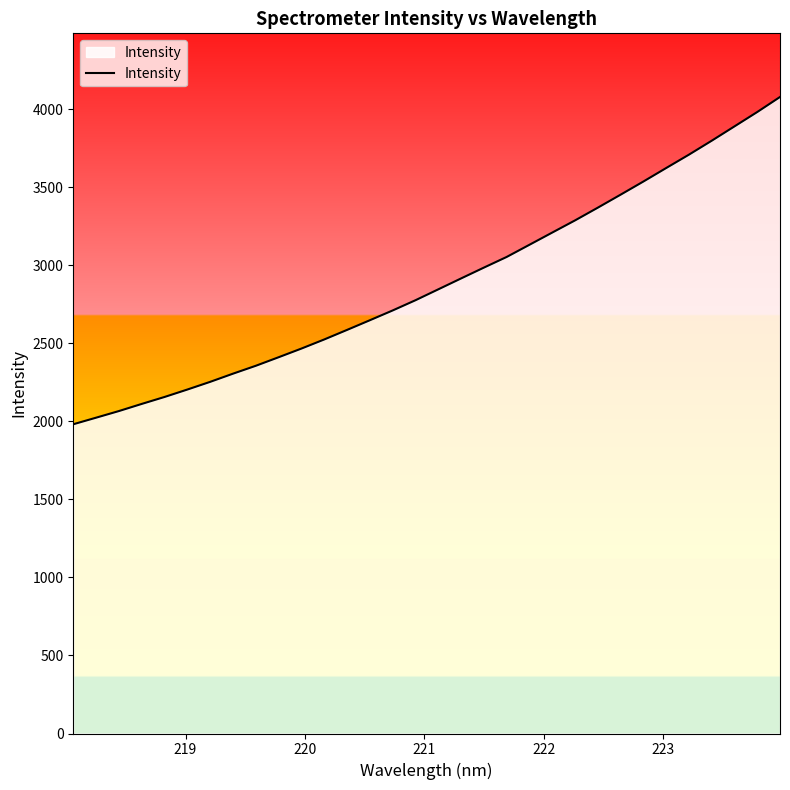

What is the smallest value displayed?

1981.4